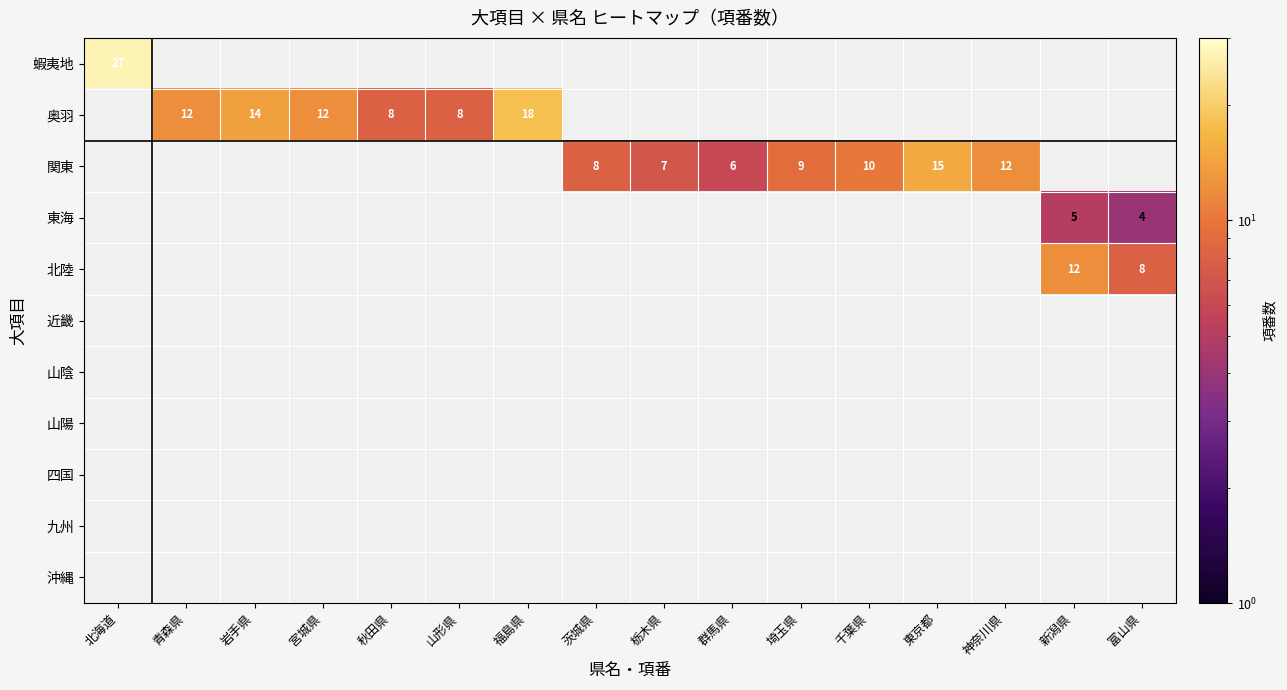

True or false: 関東 has a value of 5 at 東京都.

False